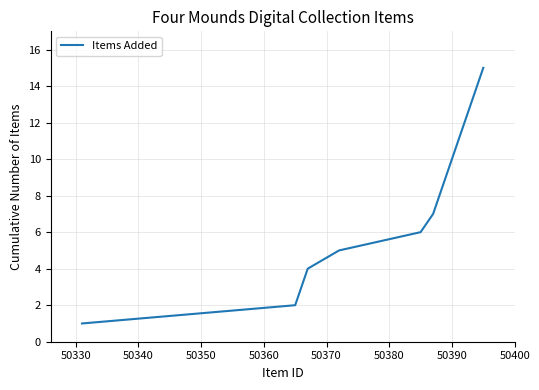

Reading left to right, extract all data points from this chart.

1	2	3	4	5	6	7	8	9	10	11	12	13	14	15